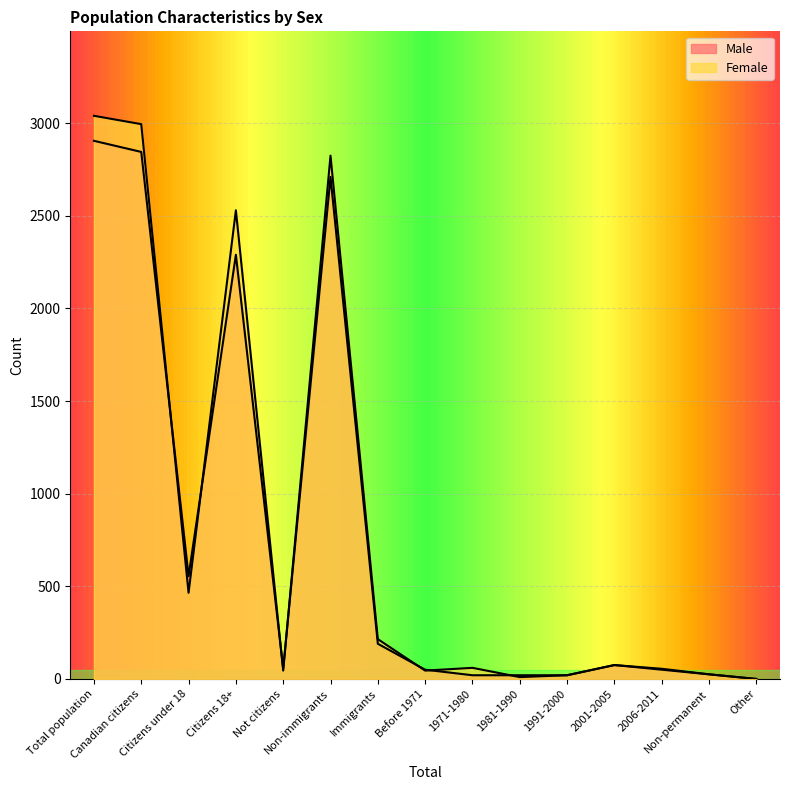

Is it true that Female equals 45 at Before 1971?

True